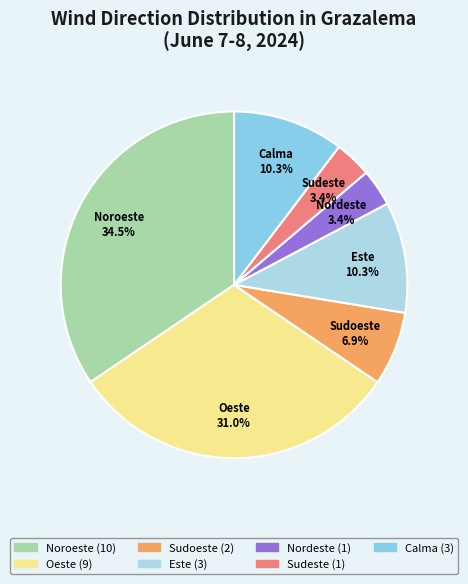

Count the number of slices in the pie.

7